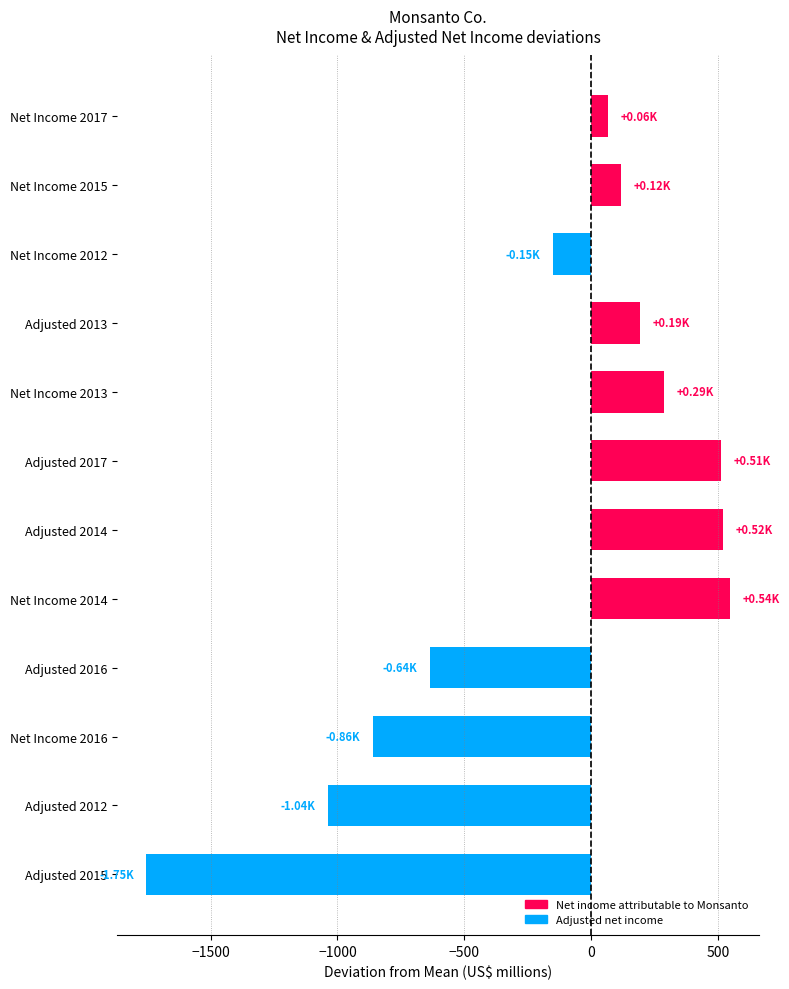

What is the change in value from Adjusted 2012 to Adjusted 2017?

+1549.0